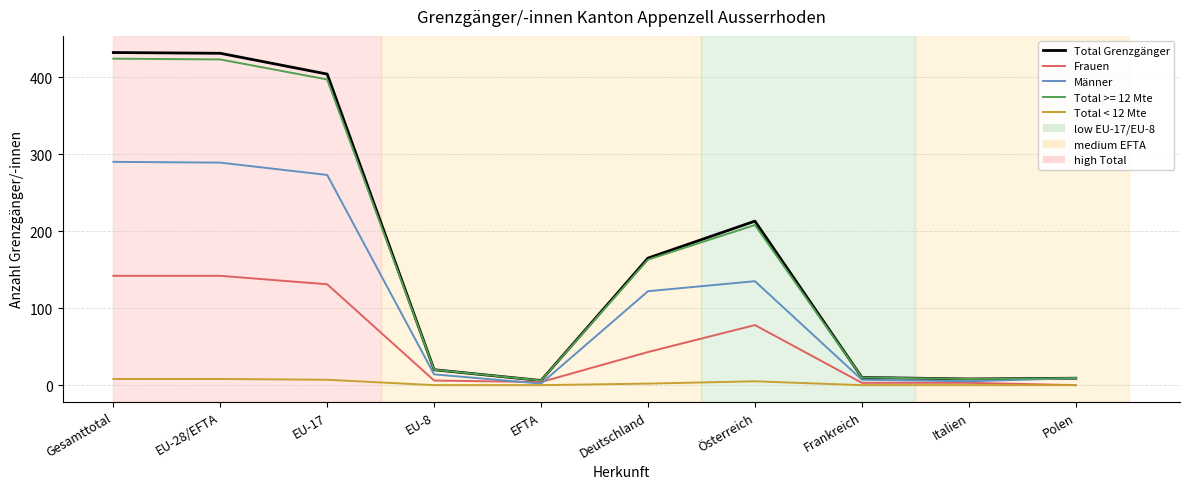

Is it true that Total Grenzgänger equals 603 at Gesamttotal?

False